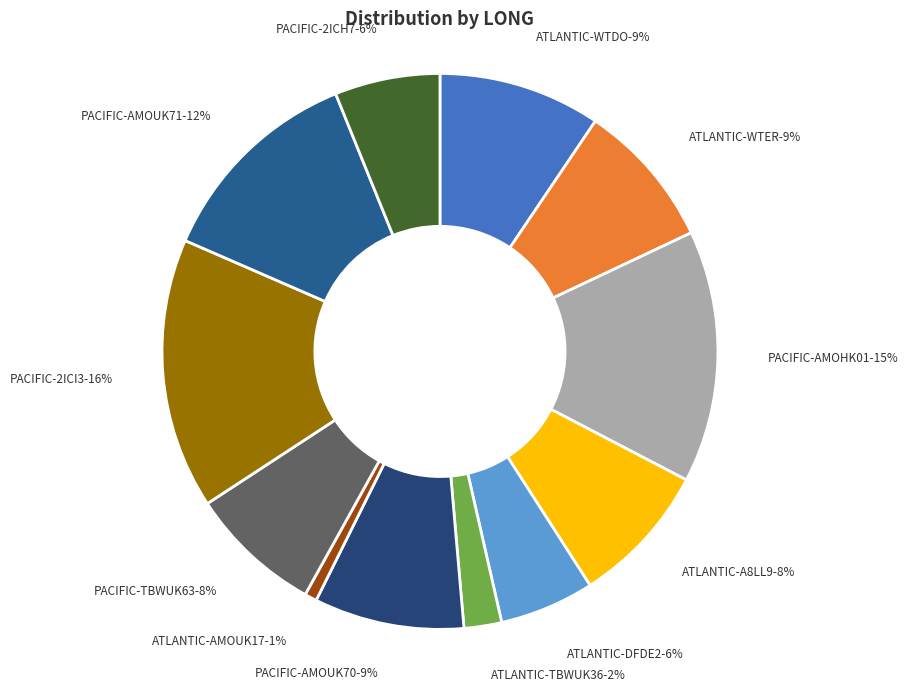

Is ATLANTIC-TBWUK36 the majority of the pie?

No